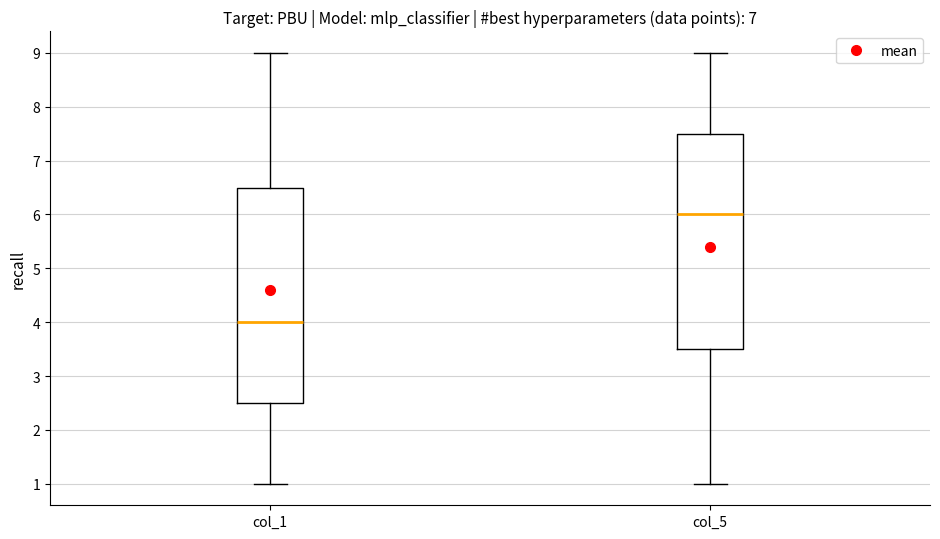

Which box has the lowest median line?

col_1